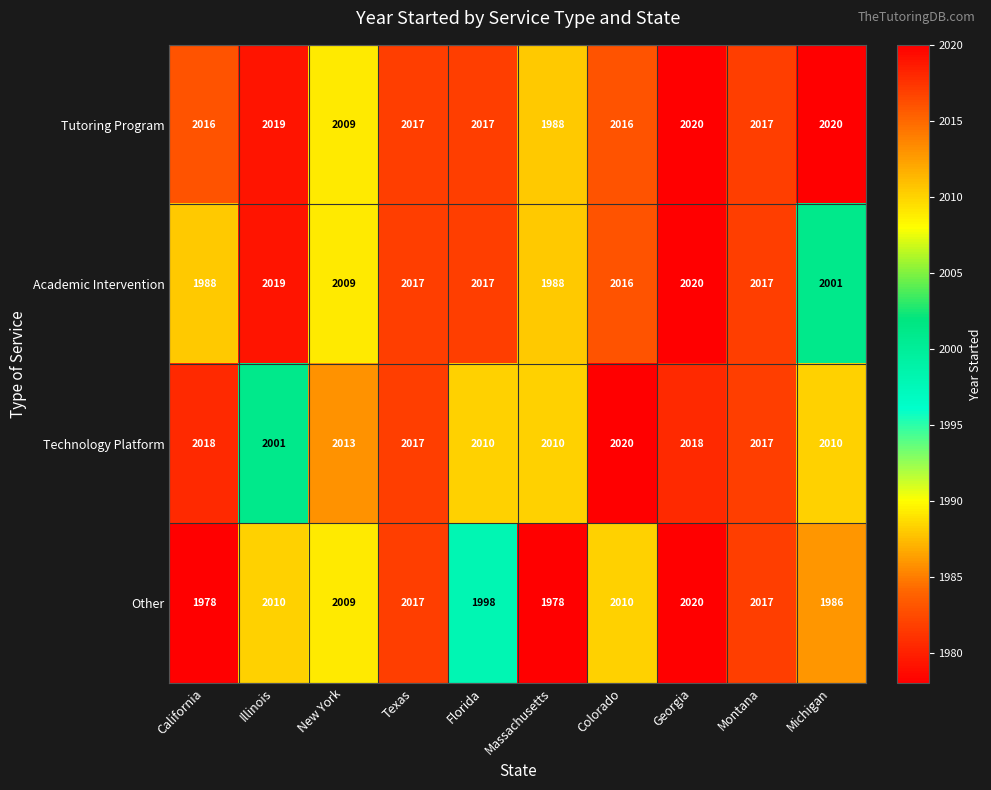

What is the total value across all series at Massachusetts?

7964